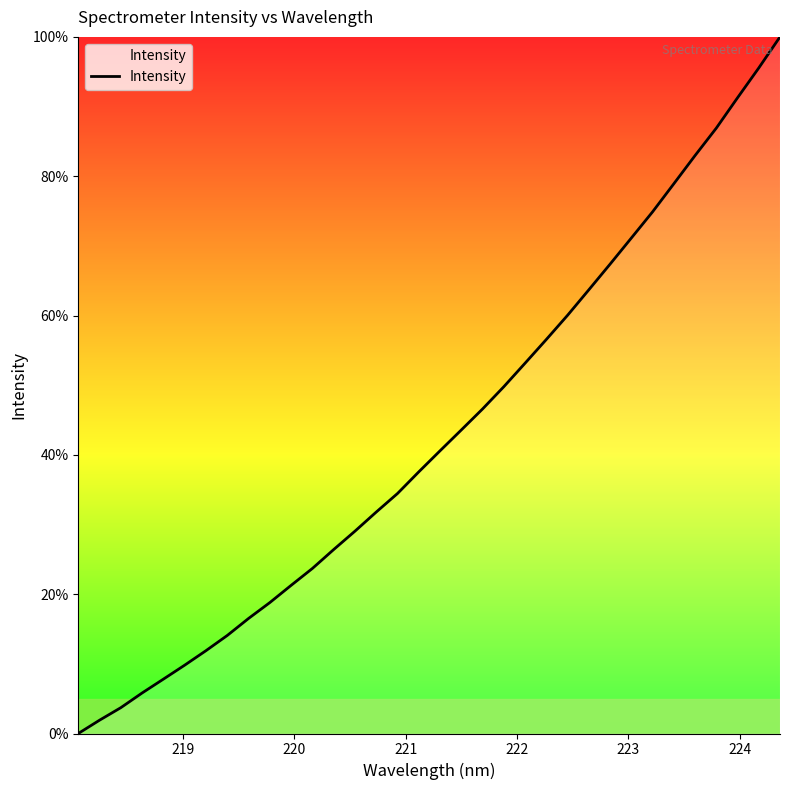

What is the difference between the maximum and minimum values?

100.0